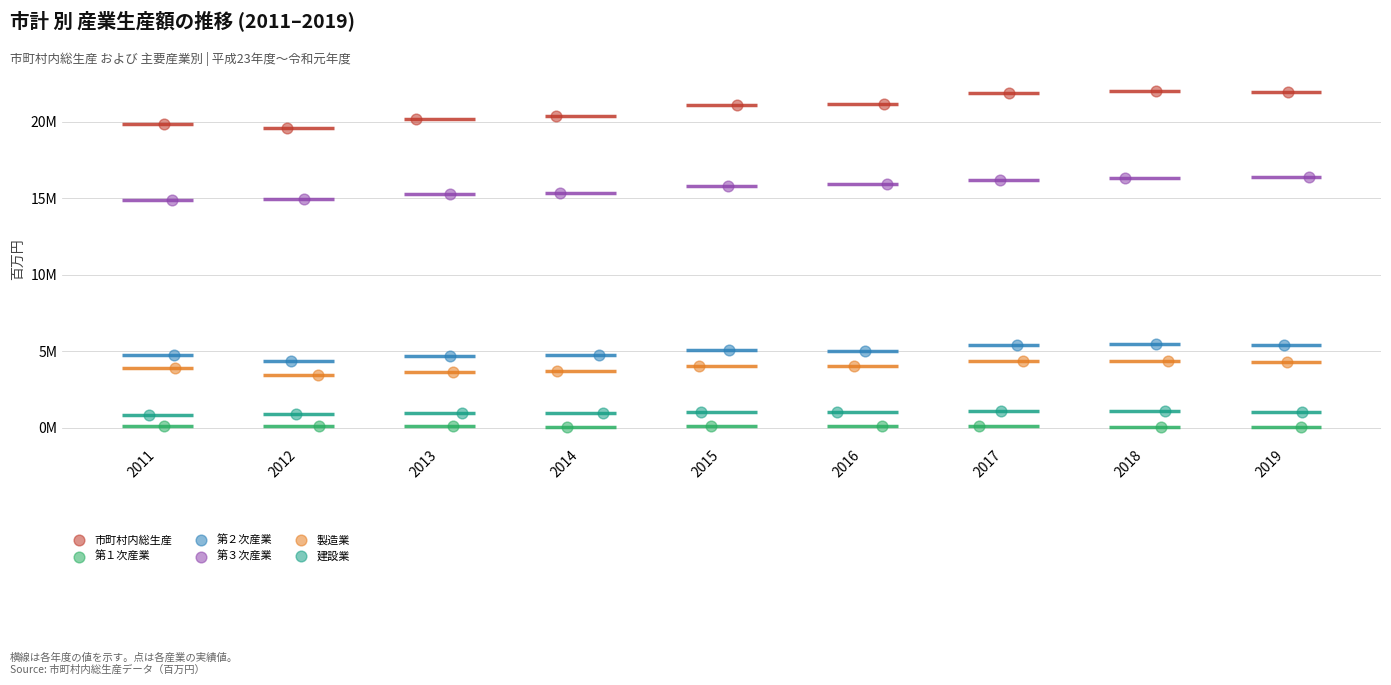

Which series reaches the maximum Y coordinate?

市町村内総生産